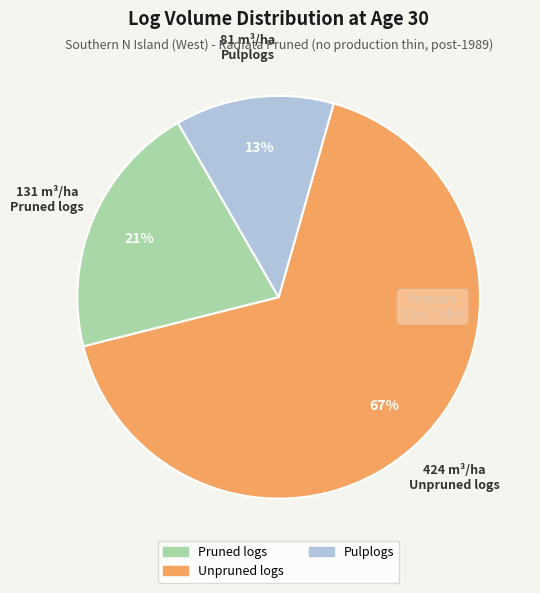

To the nearest percent, what is the difference between the Pruned logs and Pulplogs slice percentages?

8%